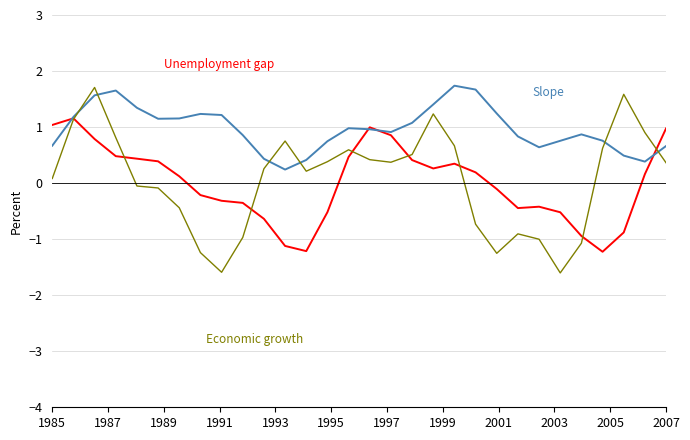

What is the greatest value displayed?

1.7